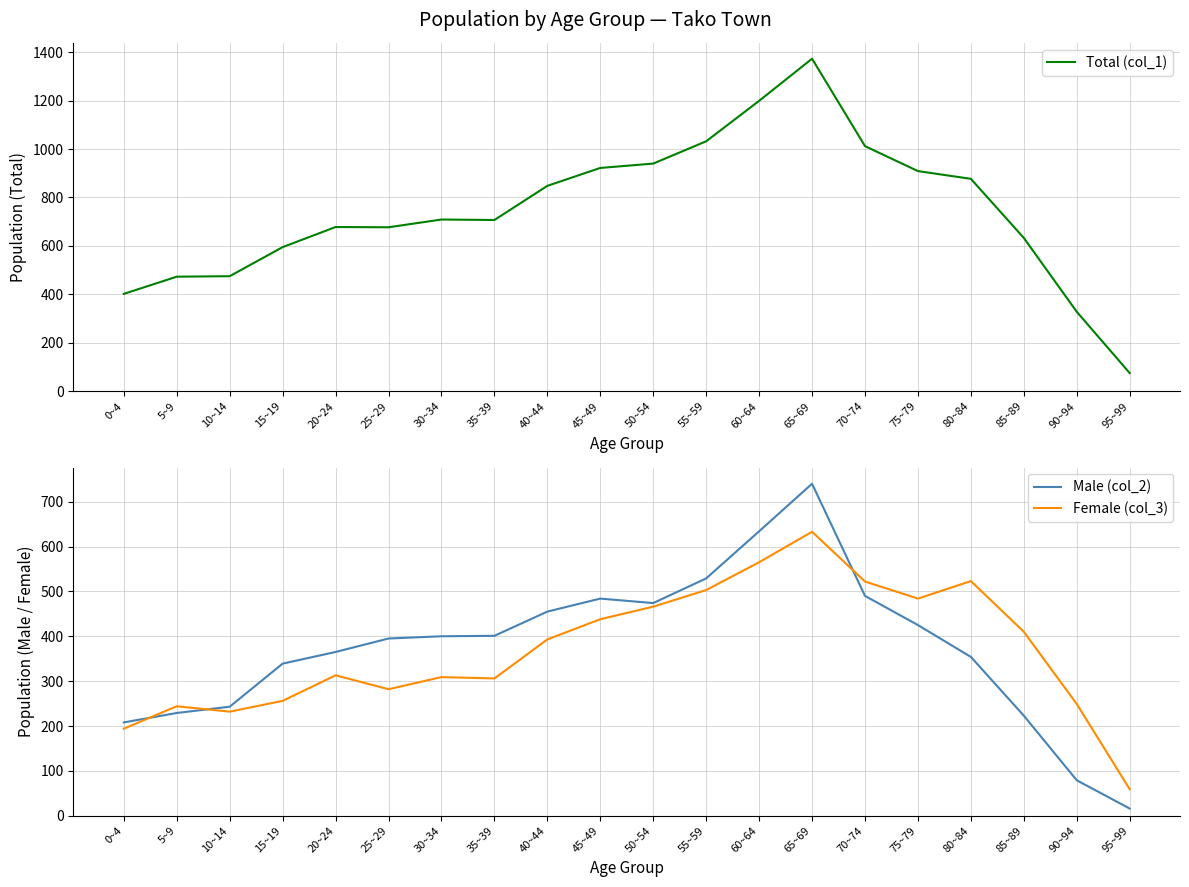

Between 55~59 and 90~94, which series saw the biggest shift?

Total (col_1)